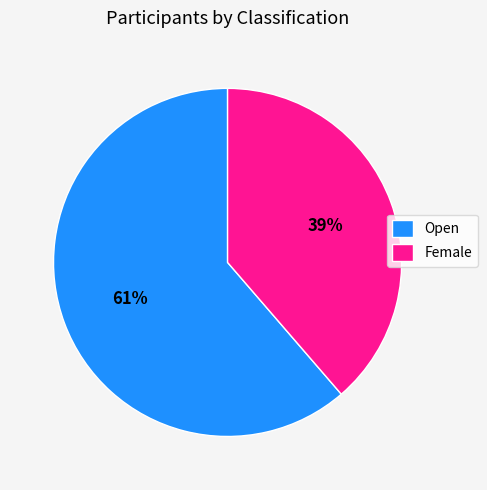

What percentage is the Female slice, to the nearest percent?

39%